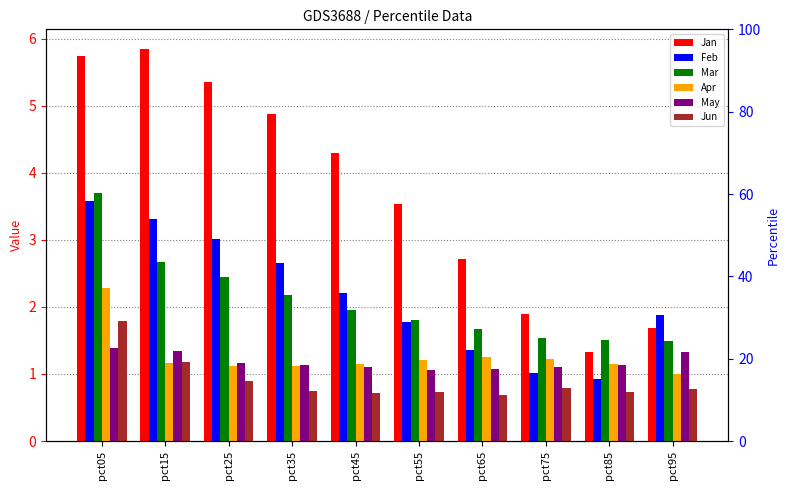

What is the sum of all Jan values?

37.3